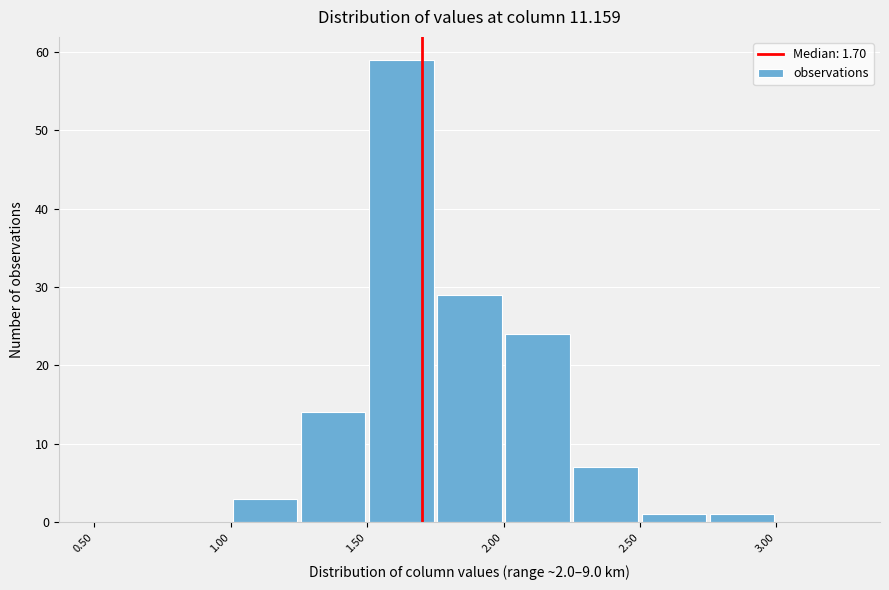

What is the height of the bar covering 1.75 to 2.00 on the x-axis? The values are not printed on the chart, so give them approximately, as read against the axis.

29